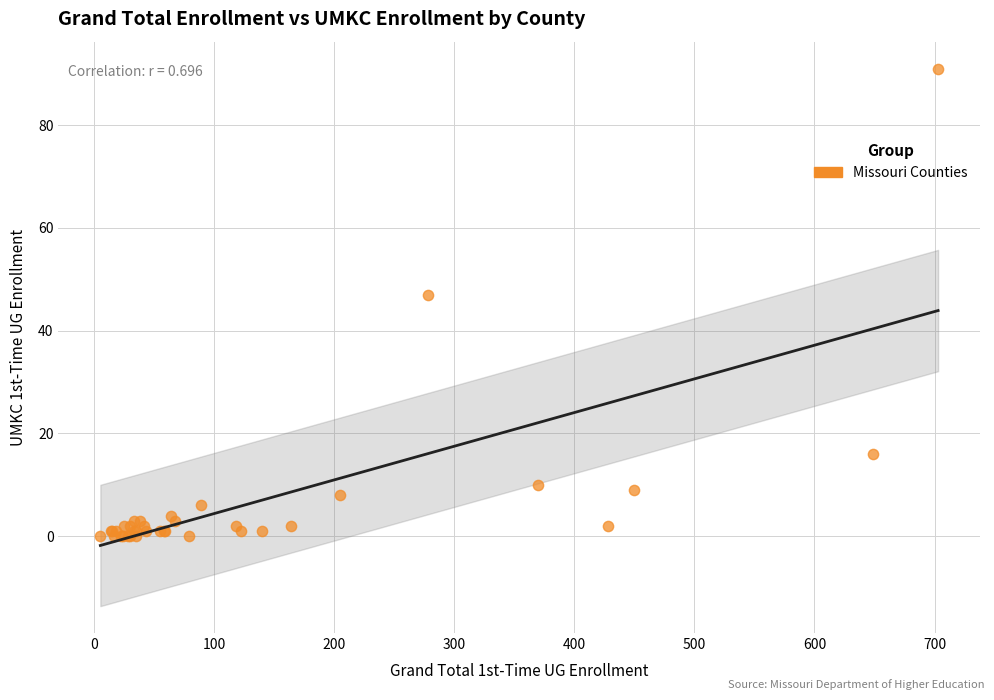

What Y value in the scatter plot is closest to 45?

47